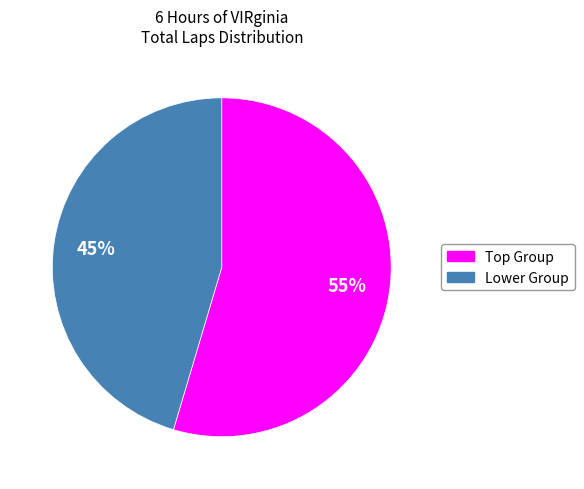

Is there any slice that represents more than half of the pie?

Yes